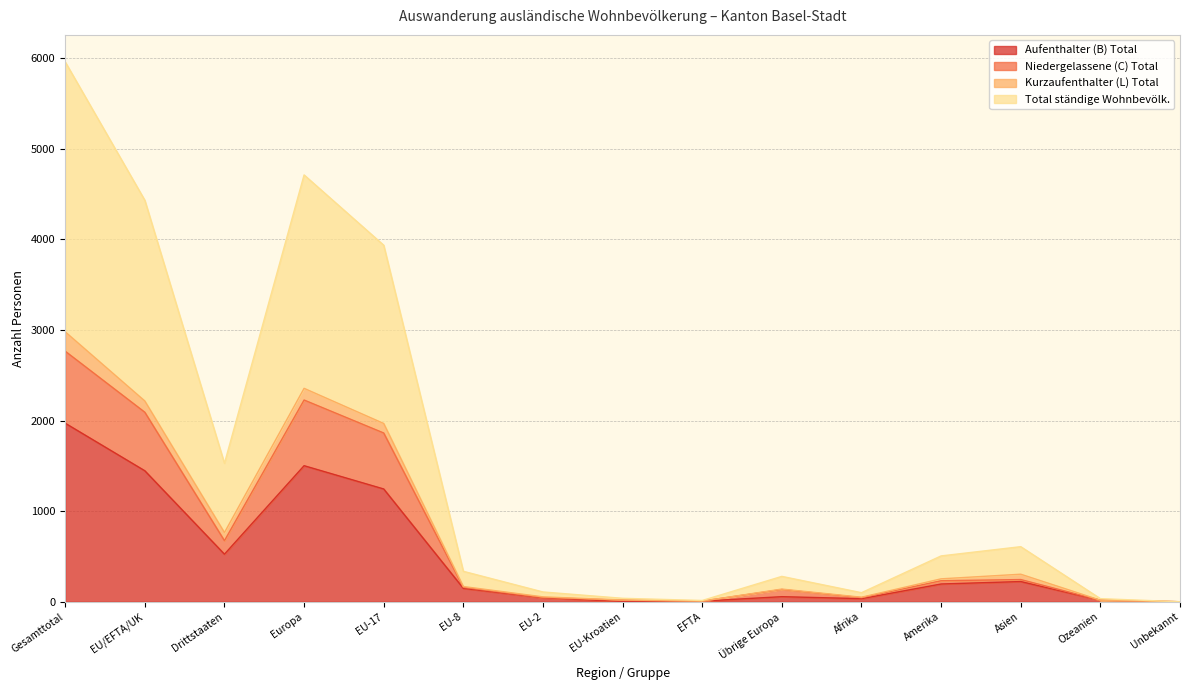

True or false: Aufenthalter (B) Total and Total ständige Wohnbevölk. intersect in this chart.

False